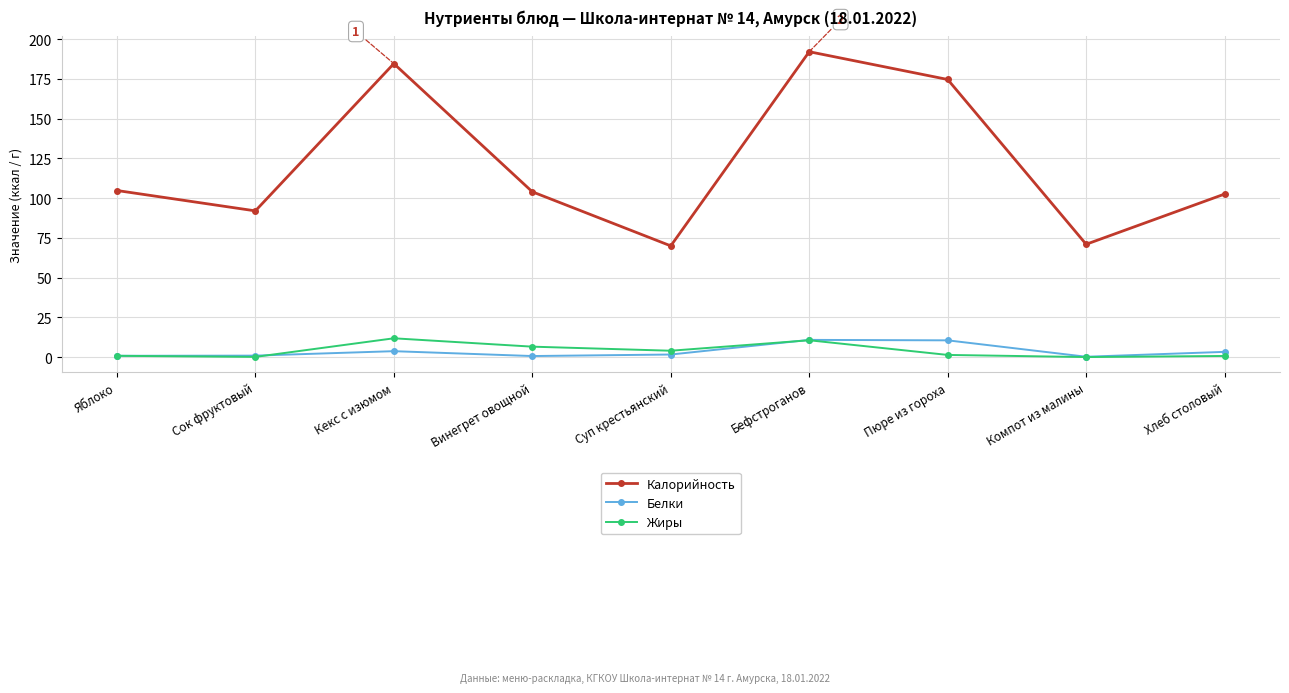

How many series are shown in this chart?

3